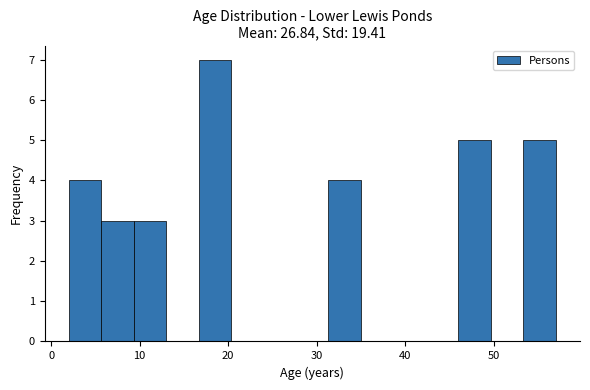

Around what value on the x-axis is the tallest bar? Give the approximate position of its centre, as read against the axis.

19